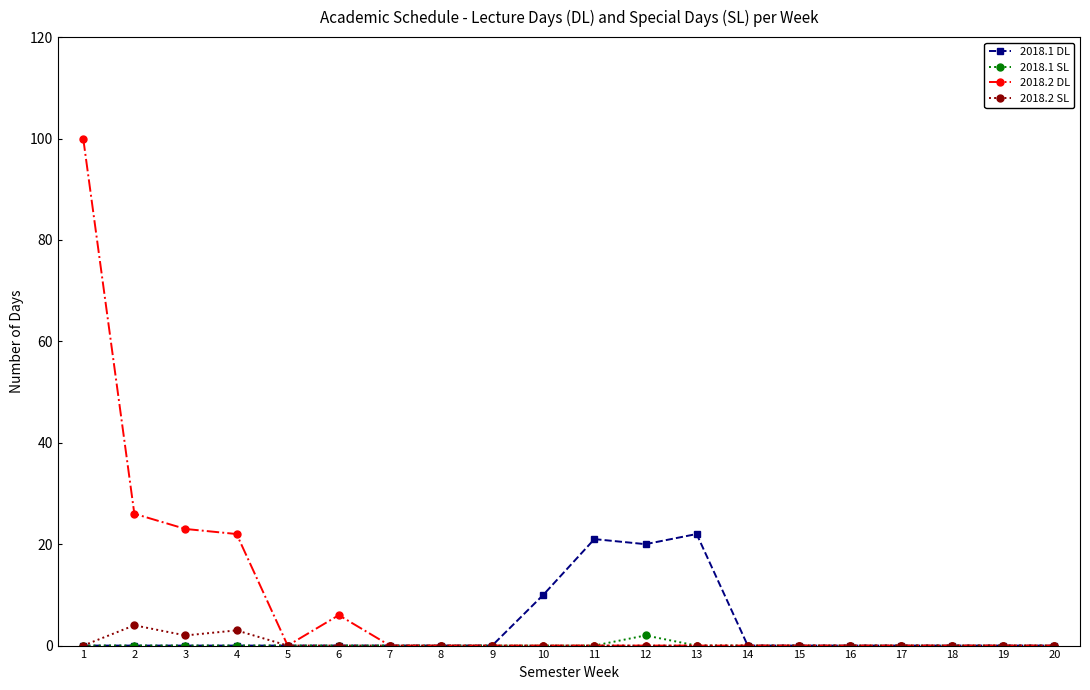

Reading right to left, list all the values displayed in this chart.

2018.1 DL: 0	0	0	0	0	0	0	22	20	21	10	0	0	0	0	0	0	0	0	0
2018.1 SL: 0	0	0	0	0	0	0	0	2	0	0	0	0	0	0	0	0	0	0	0
2018.2 DL: 0	0	0	0	0	0	0	0	0	0	0	0	0	0	6	0	22	23	26	100
2018.2 SL: 0	0	0	0	0	0	0	0	0	0	0	0	0	0	0	0	3	2	4	0